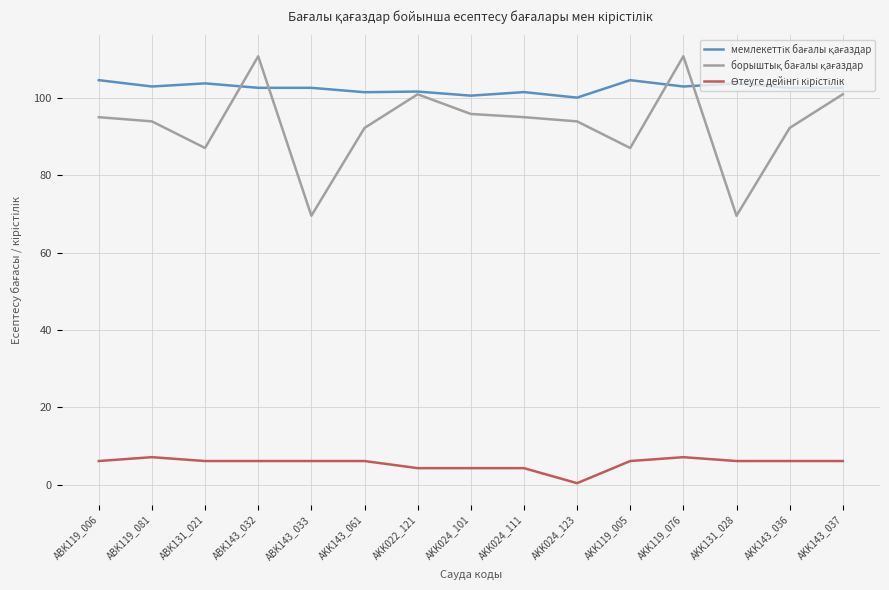

At which category does the chart reach its minimum across all series?

AKK024_123